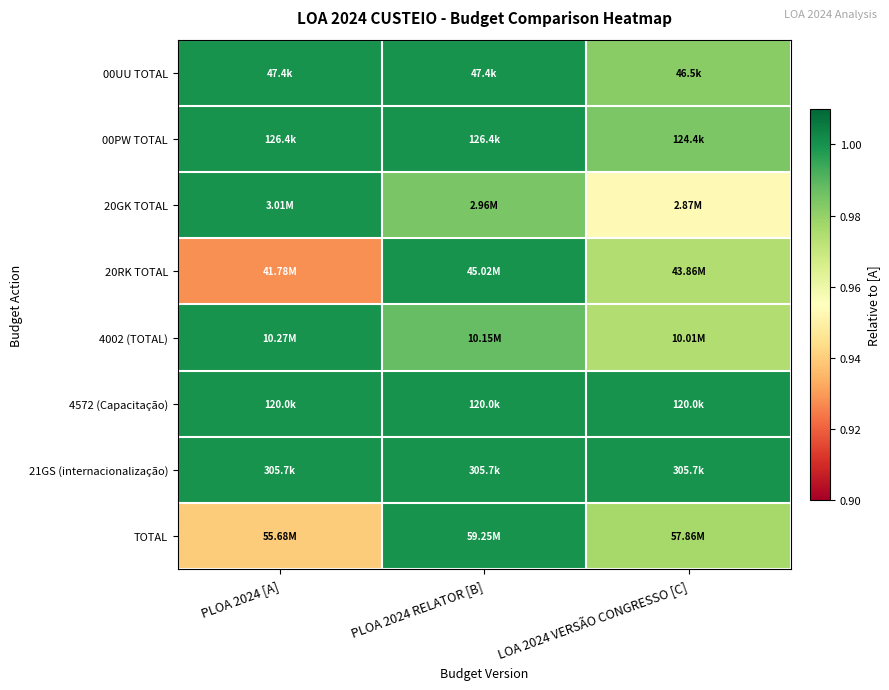

Which has a higher value, PLOA 2024 [A] or LOA 2024 VERSÃO CONGRESSO [C]?

PLOA 2024 [A]